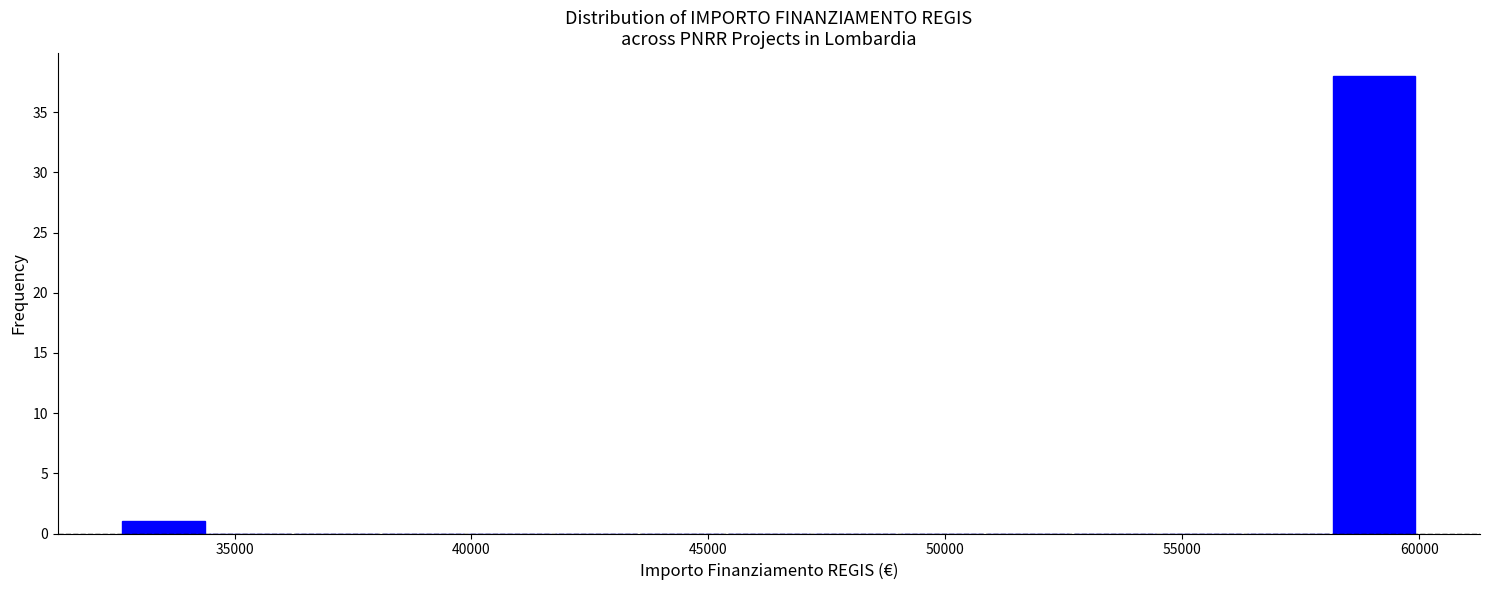

Around what value on the x-axis is the tallest bar? Give the approximate position of its centre, as read against the axis.

59000